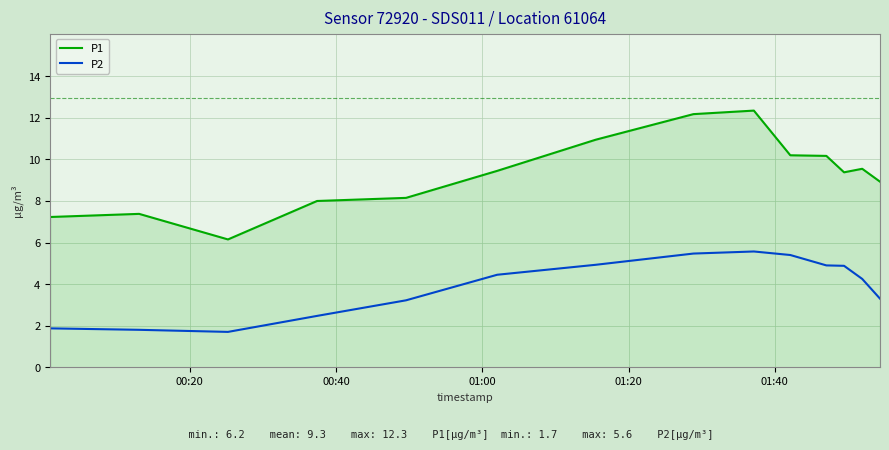

List the series in order of their peak value, highest first.

P1, P2